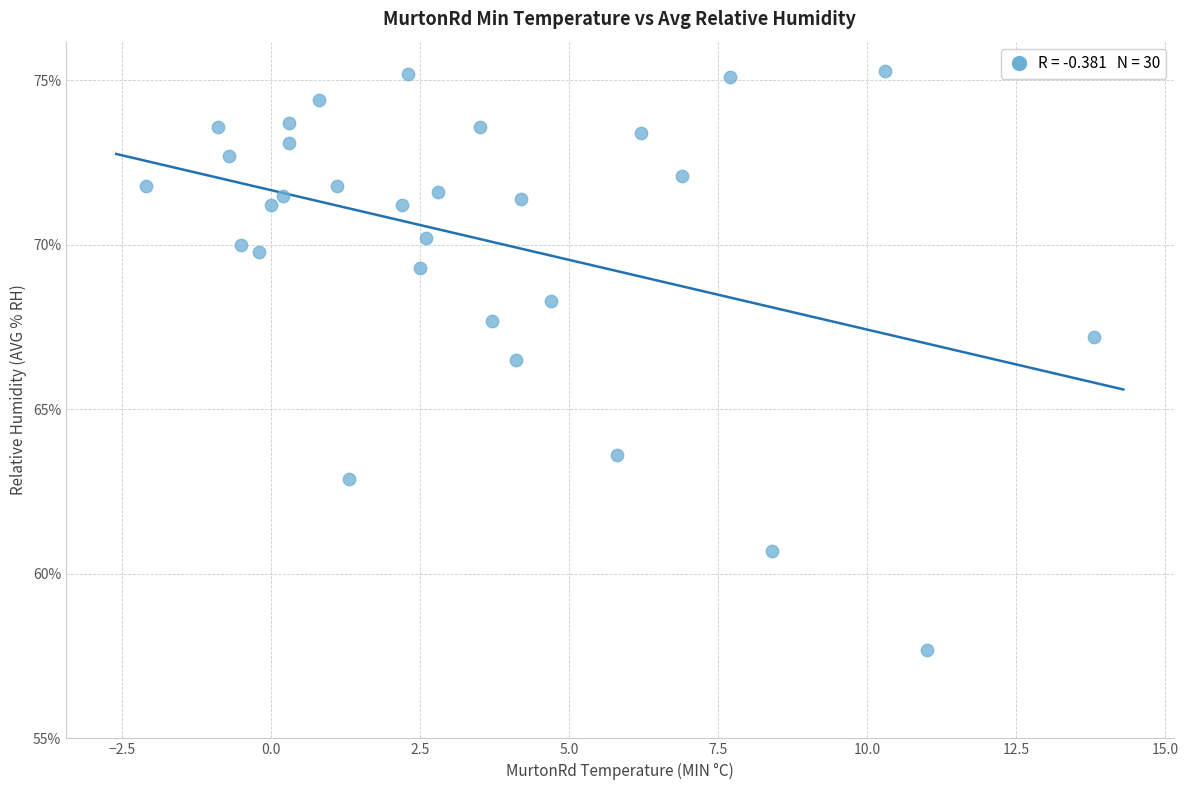

What Y value in the scatter plot is closest to 66?

66.5